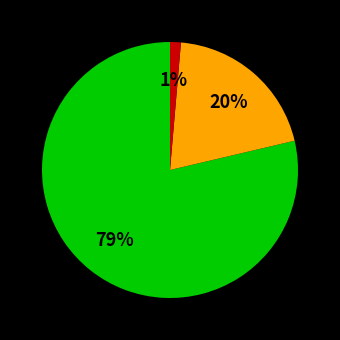

Does any single category account for the majority?

Yes